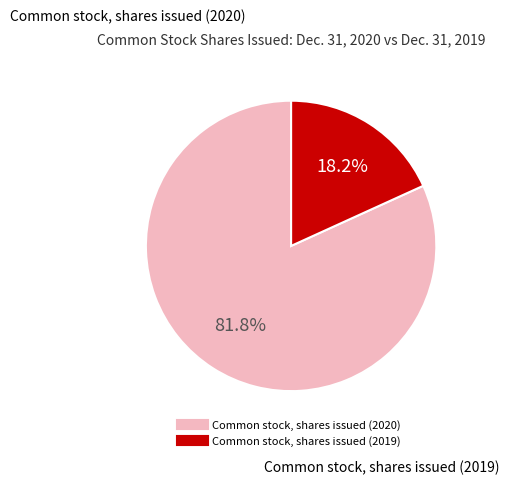

To the nearest percent, what is the difference between the Common stock, shares issued (2020) and Common stock, shares issued (2019) slice percentages?

64%